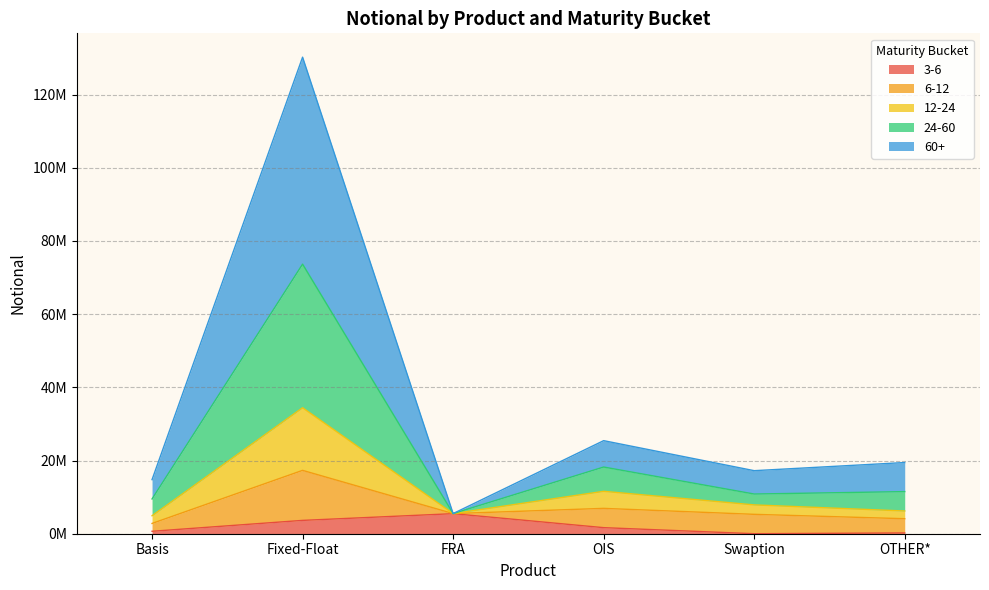

True or false: 60+ has more than 1 interior local peaks.

True